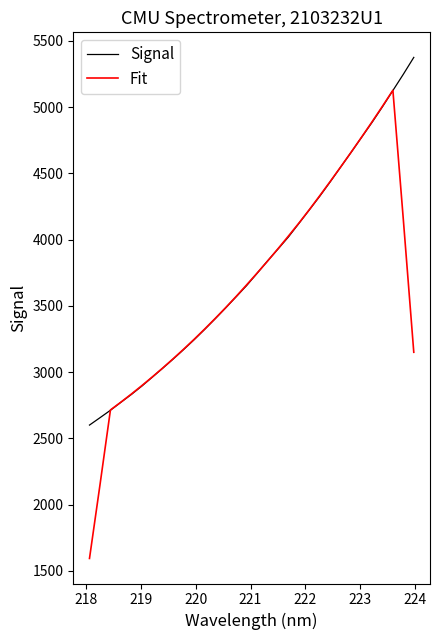

What is the maximum value for Signal?

5375.0